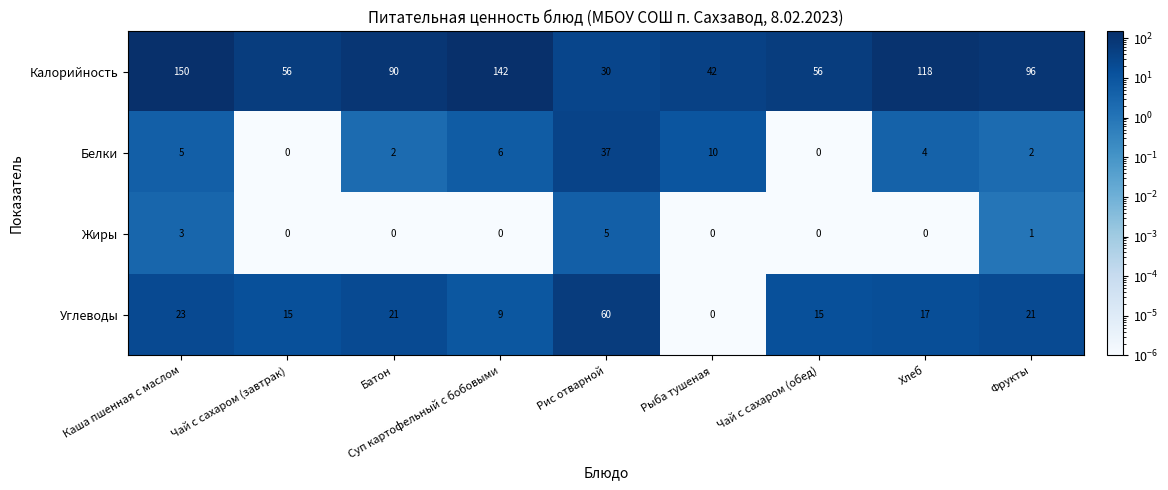

At Фрукты, list the series in order from largest to smallest.

Калорийность, Углеводы, Белки, Жиры